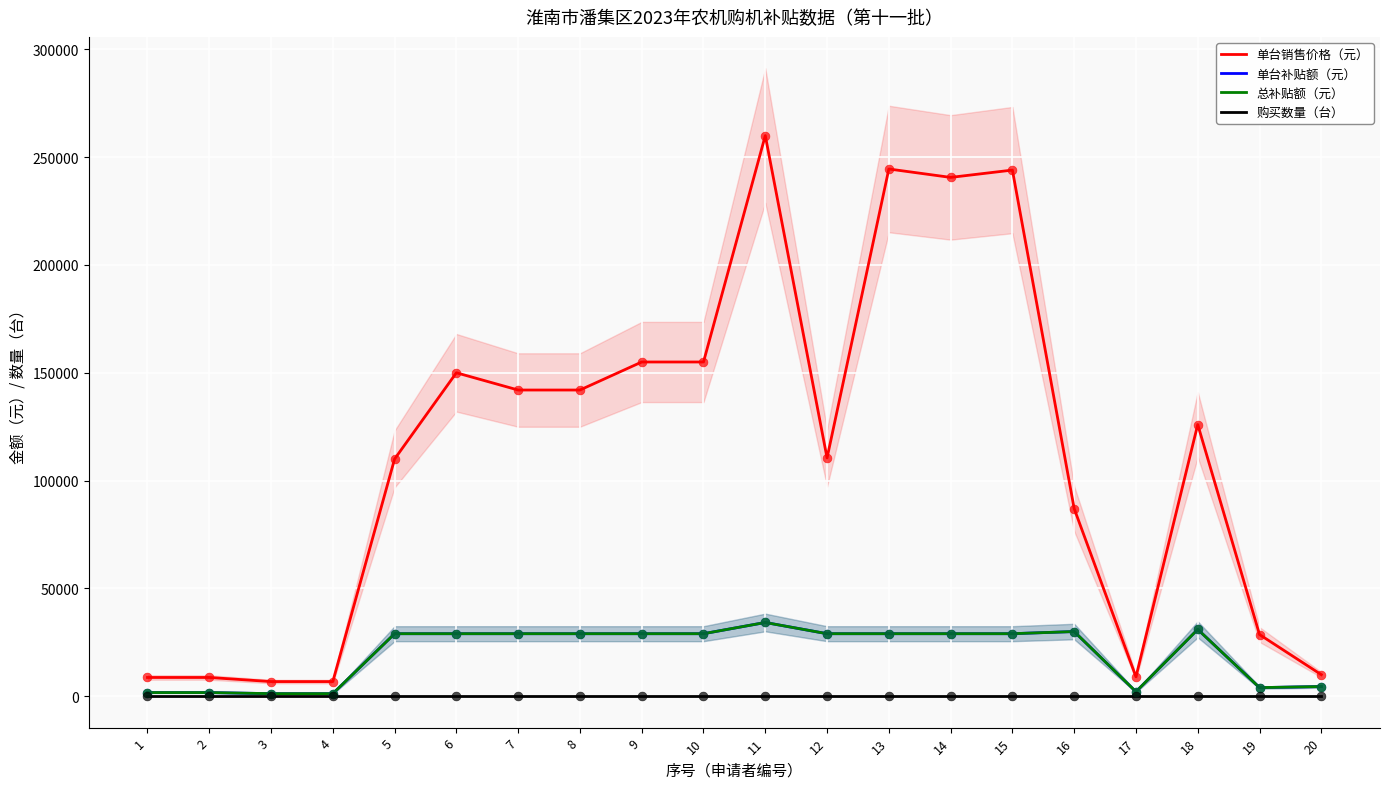

At which category is the sum across all series the highest?

11